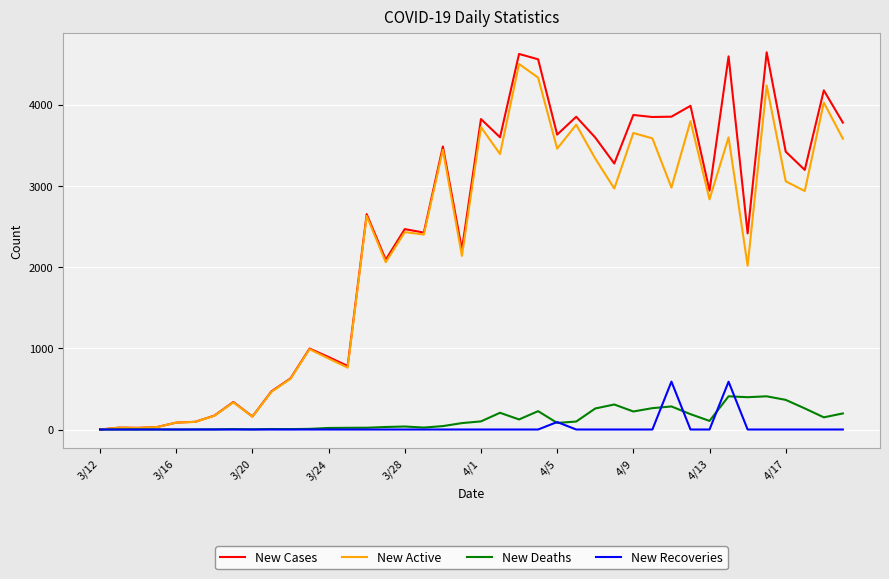

Which series has the widest spread of values?

New Cases